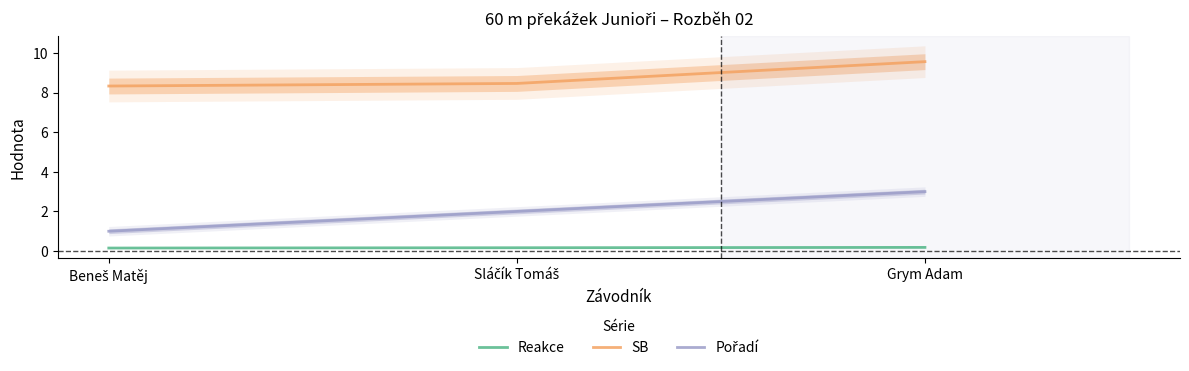

At which label is Pořadí closest to 2?

Sláčík Tomáš